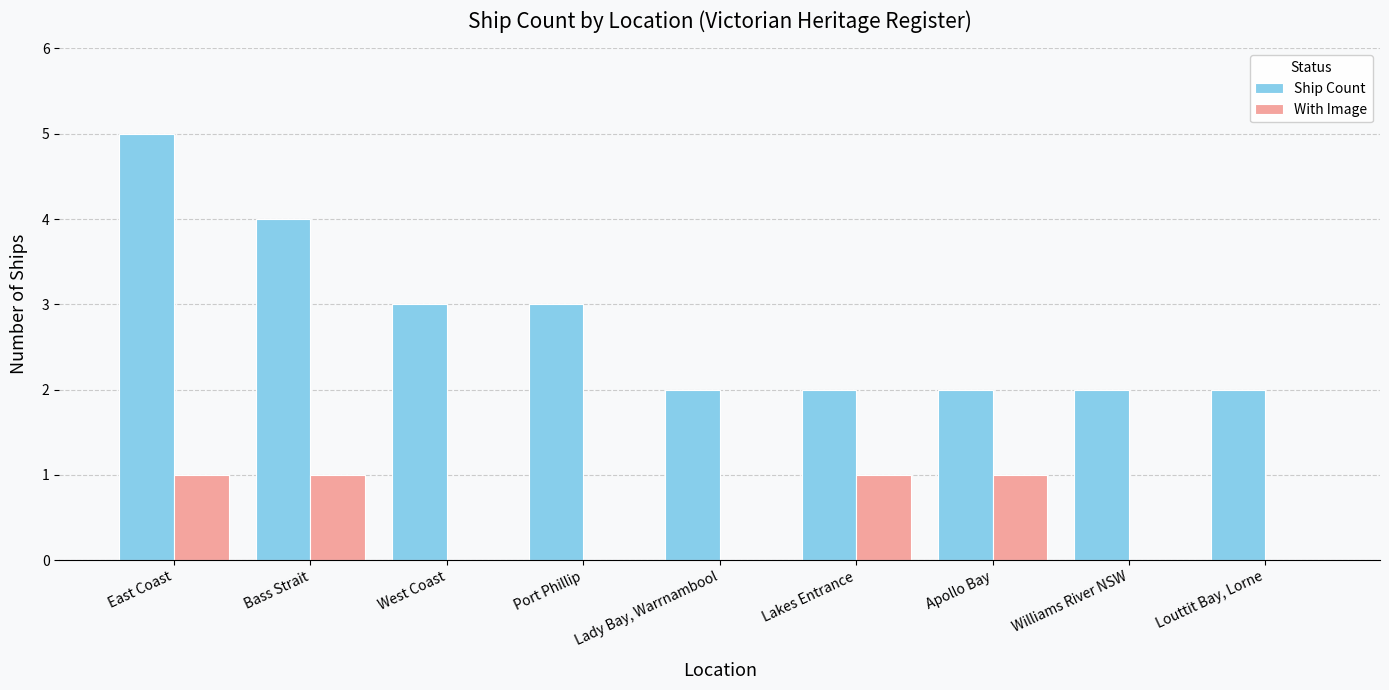

Is it true that With Image equals 0 at Port Phillip?

True